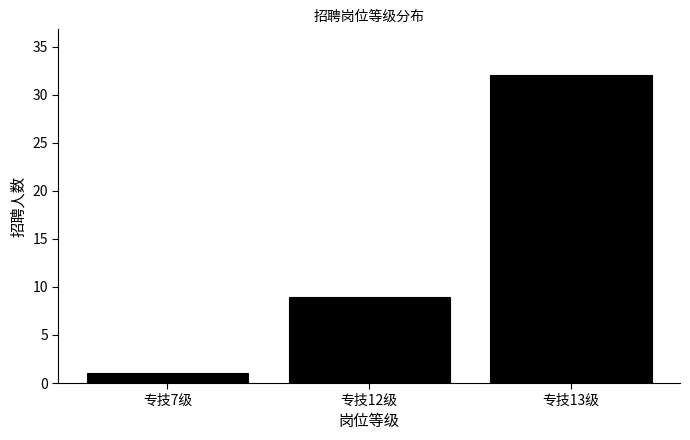

Reading right to left, list all the values displayed in this chart.

专技13级=32	专技12级=9	专技7级=1